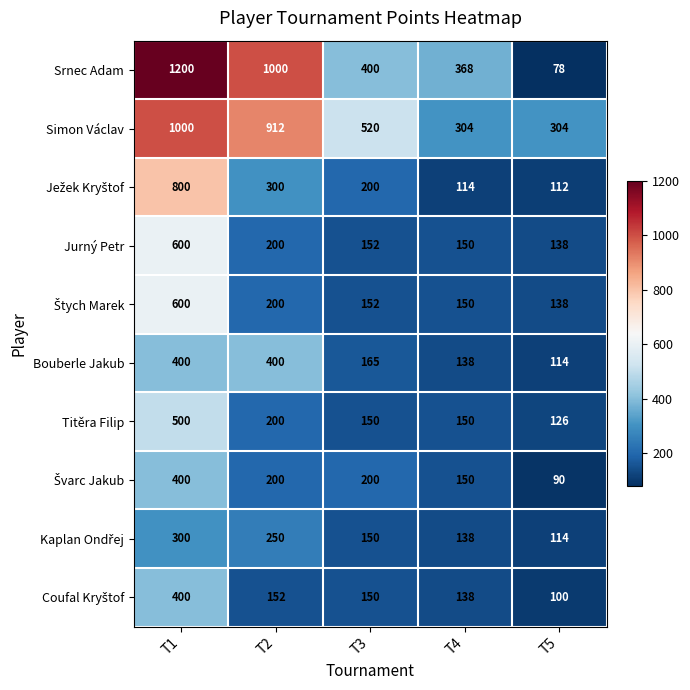

The value of Srnec Adam at T1 is 777. True or false?

False